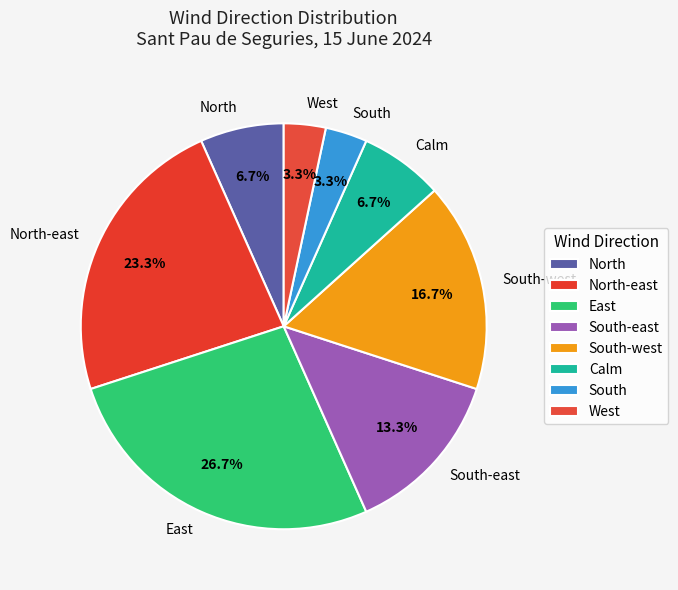

To the nearest percent, what is the average slice percentage?

12%